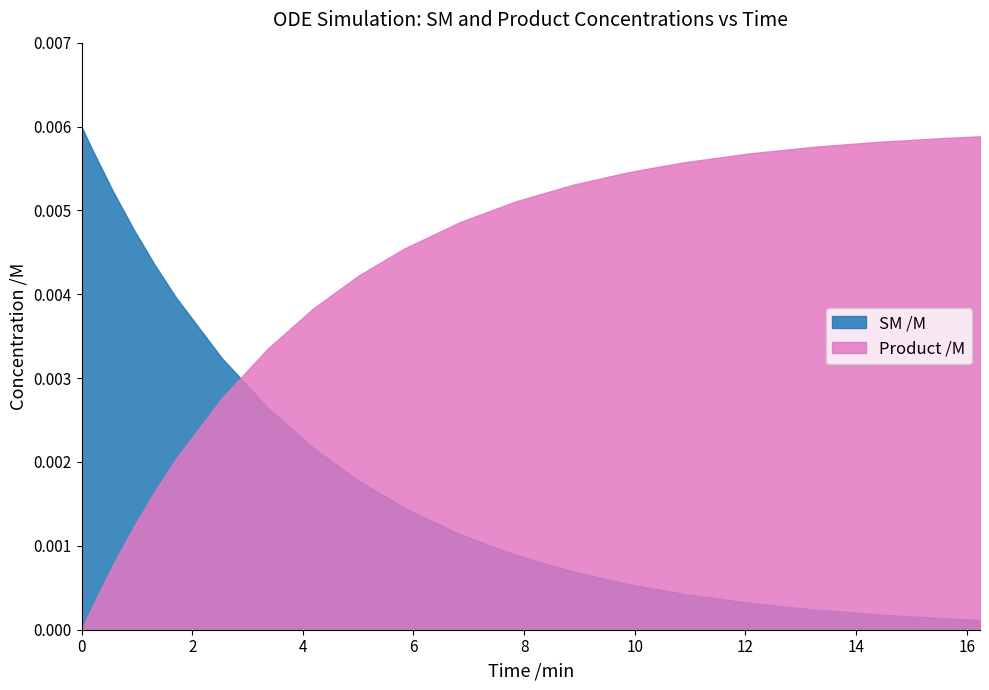

What is the label of the 6th point from the right?

17